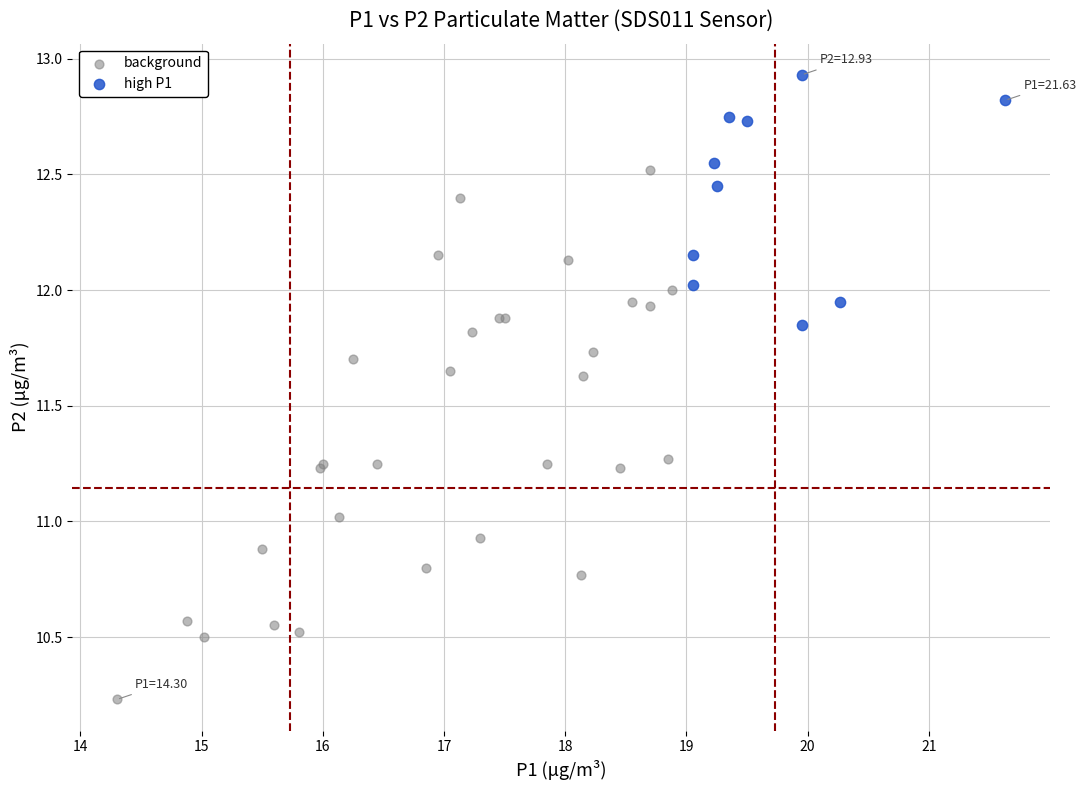

Which series contains the lowest Y value?

background